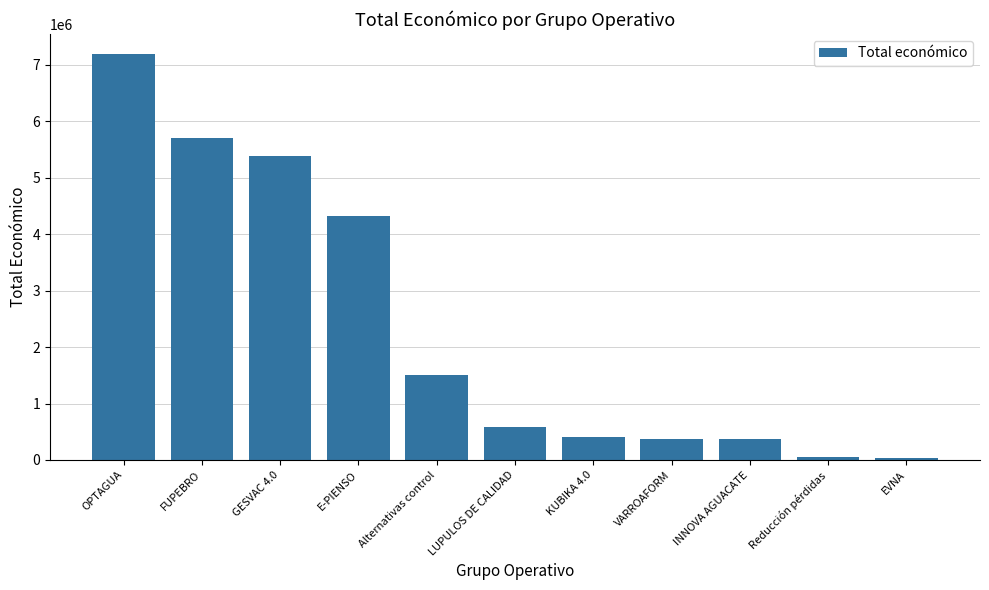

Approximately how many times larger is the value at INNOVA AGUACATE compared to EVNA?

8.7